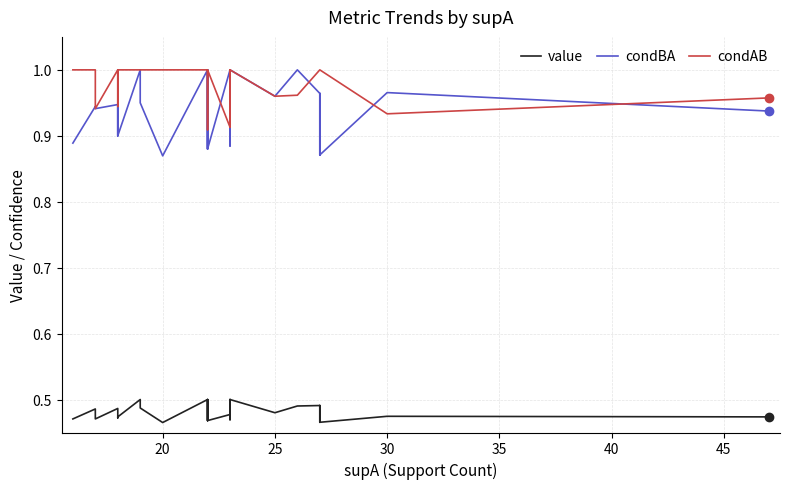

The value series shows 0.8 at 40. True or false?

False